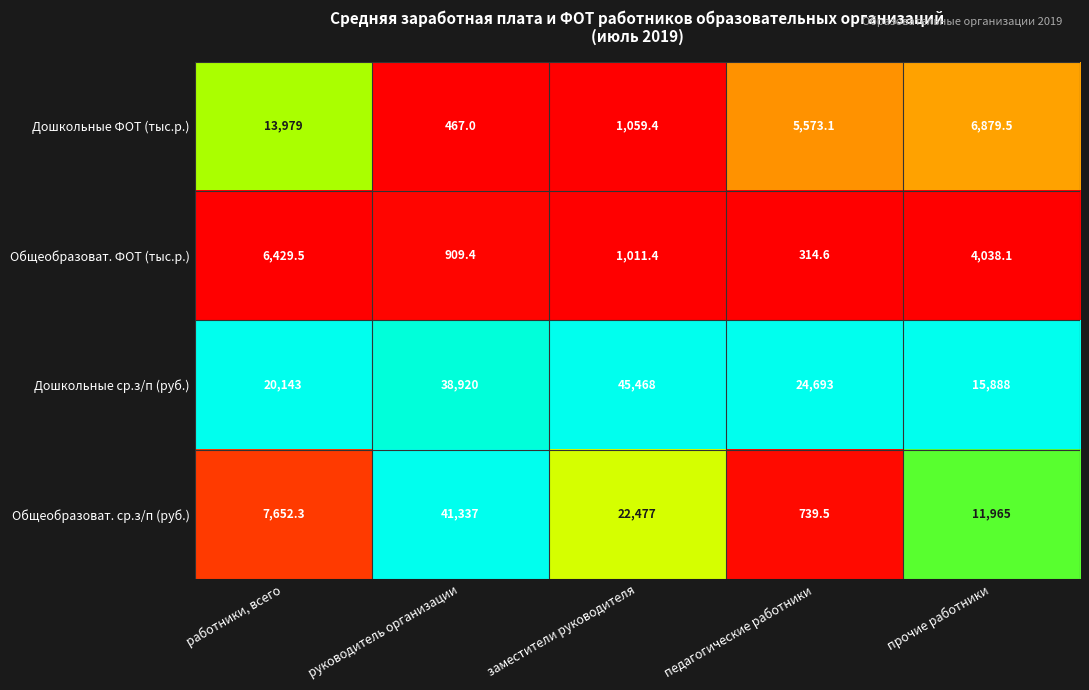

Reading right to left, transcribe all the data shown in this chart.

Дошкольные ФОТ (тыс.р.): прочие работники=6879.5	педагогические работники=5573.1	заместители руководителя=1059.4	руководитель организации=467.0	работники, всего=13979.0
Общеобразоват. ФОТ (тыс.р.): прочие работники=4038.1	педагогические работники=314.6	заместители руководителя=1011.4	руководитель организации=909.4	работники, всего=6429.5
Дошкольные ср.з/п (руб.): прочие работники=15888.0	педагогические работники=24693.0	заместители руководителя=45468.0	руководитель организации=38920.0	работники, всего=20143.0
Общеобразоват. ср.з/п (руб.): прочие работники=11965.0	педагогические работники=739.5	заместители руководителя=22477.0	руководитель организации=41337.0	работники, всего=7652.3